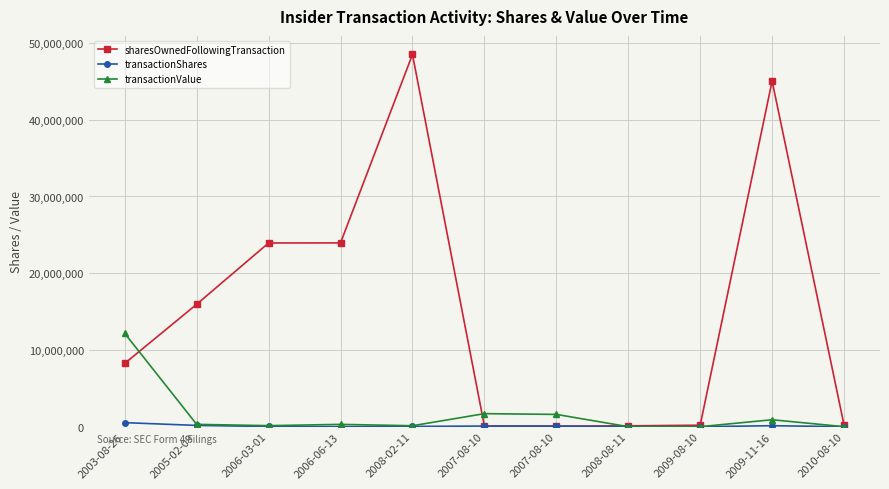

What is the greatest value displayed?

48502532